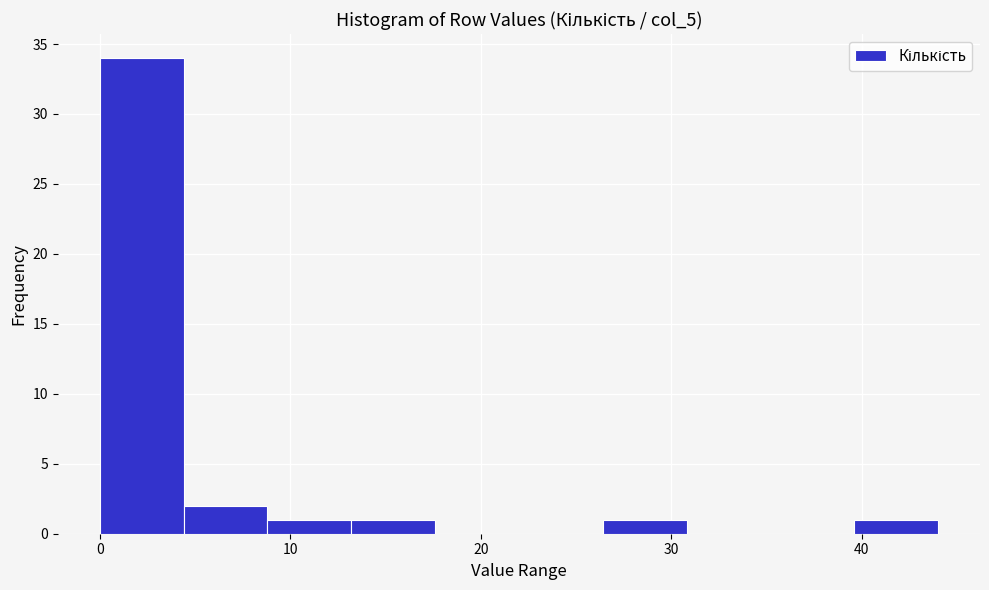

Reading left to right, transcribe this chart: for each bar, give the range it covers on the x-axis and its height. Neither the bar edges nor the heights are printed on the chart, so give them approximately, as read against the axes.

0.0 to 4.4: 34
4.4 to 8.8: 2
8.8 to 13.2: 1
13.2 to 17.6: 1
17.6 to 22.0: 0
22.0 to 26.4: 0
26.4 to 30.8: 1
30.8 to 35.2: 0
35.2 to 39.6: 0
39.6 to 44.0: 1